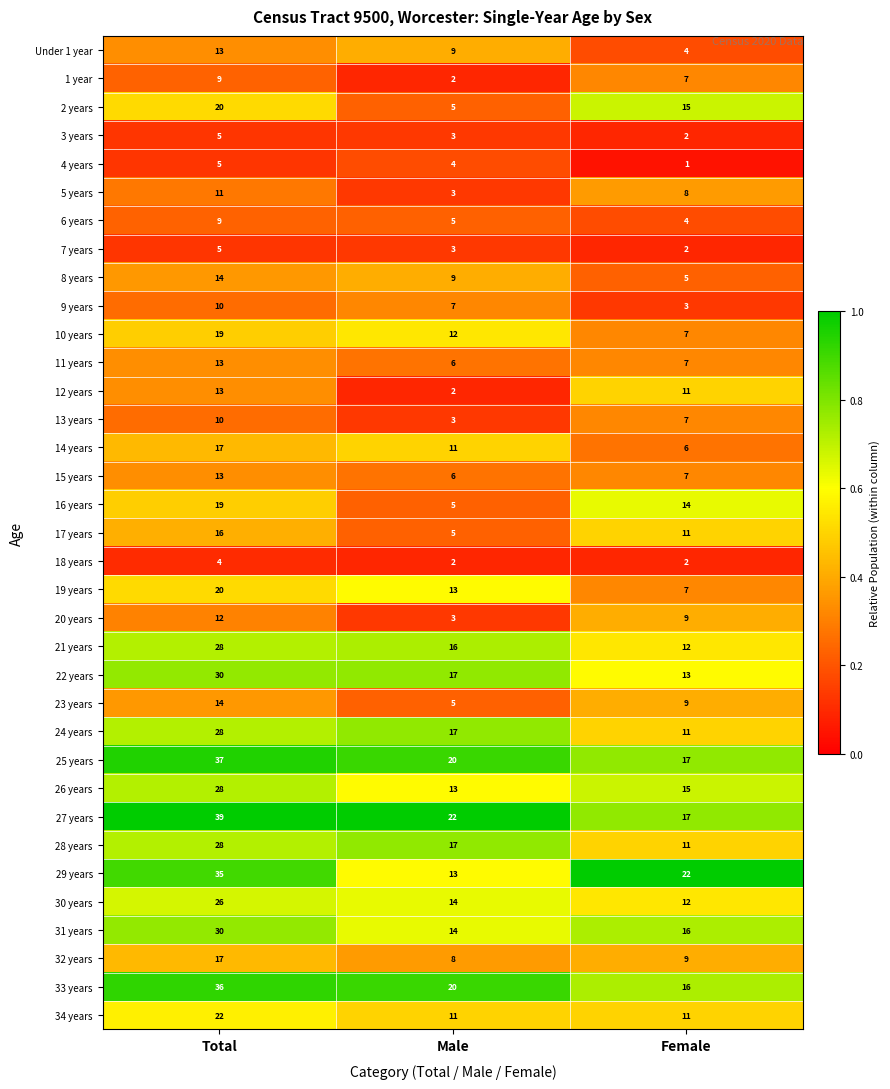

What is the average value of the 12 years series?

9